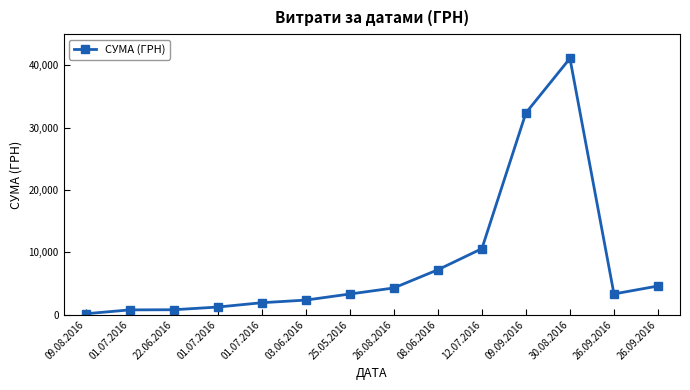

What is the sum of all values?

113863.8